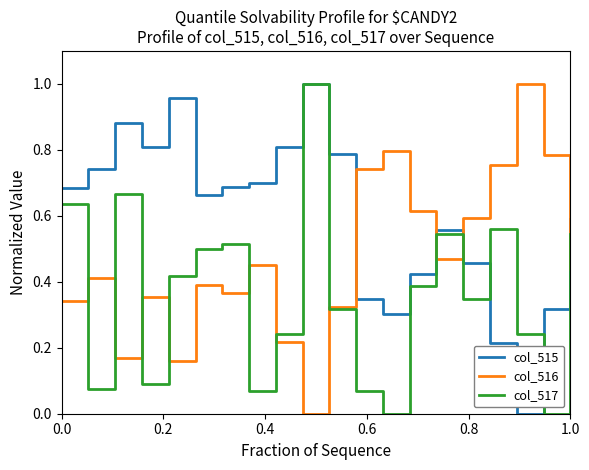

Which series ends up on top after the final intersection of col_516 and col_515?

col_515